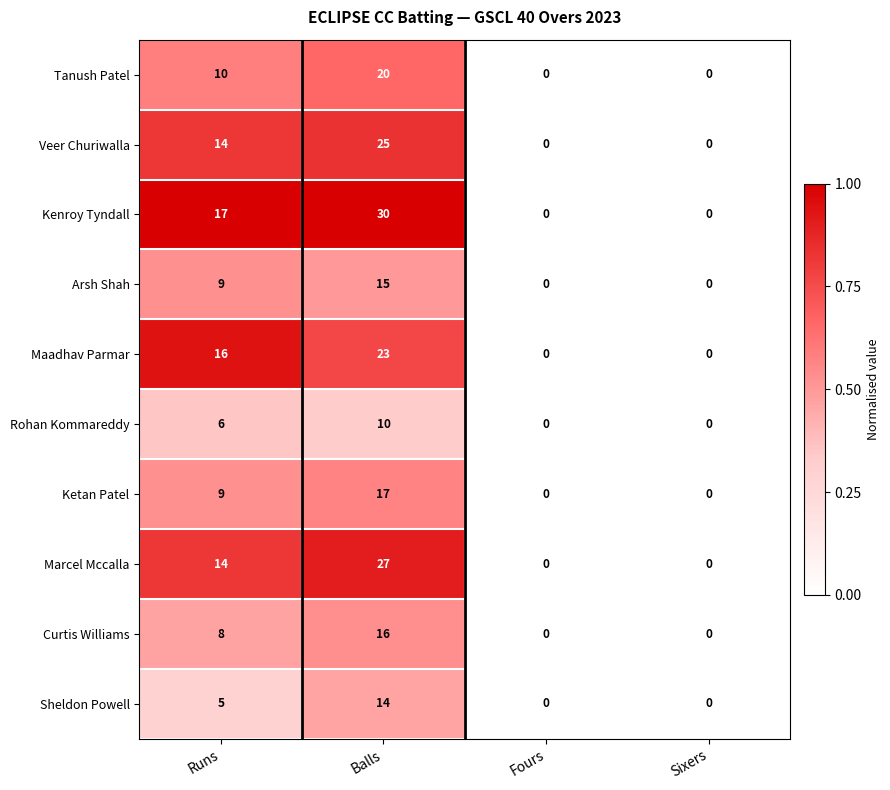

Count the Sheldon Powell values in the range 0 to 14.

4